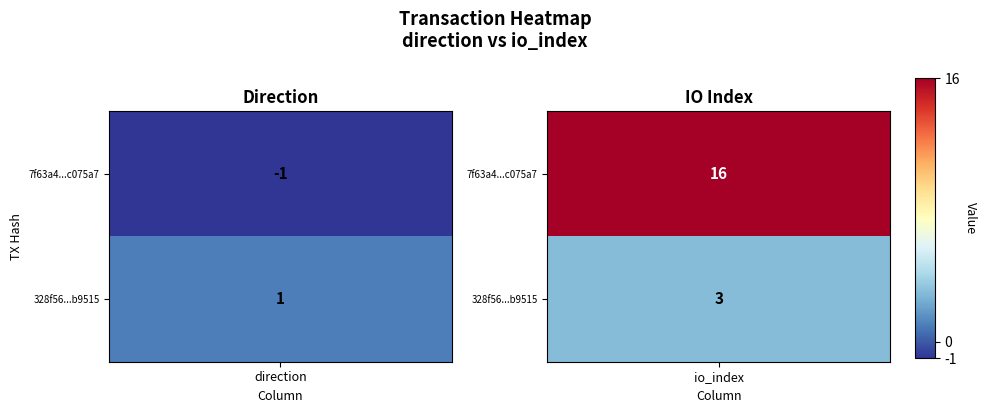

Between -1 and 1, which series saw the biggest shift?

7f63a4321e47799a4673955ae15e1e466c075a7